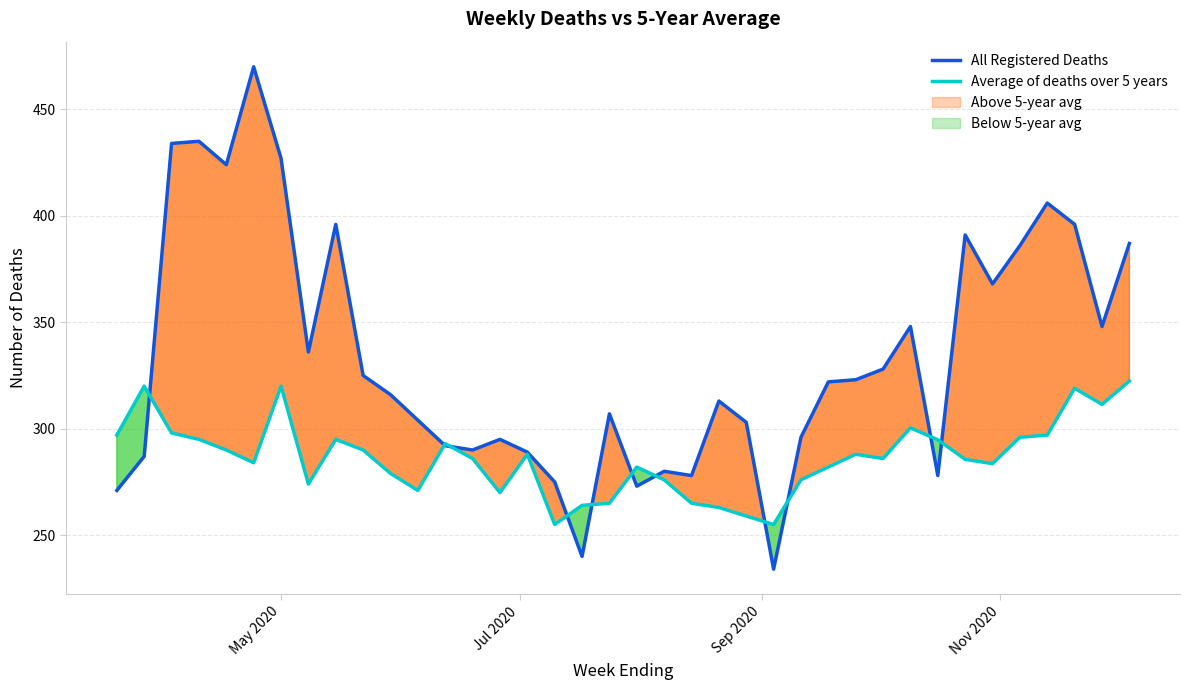

What is the highest value of the Average of deaths over 5 years series?

322.4